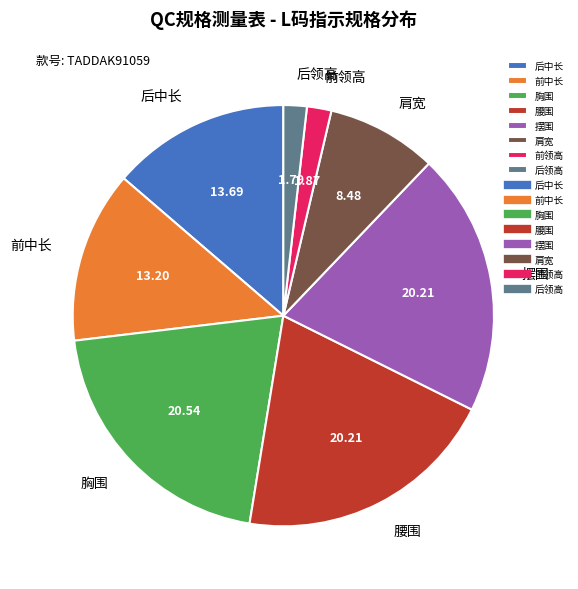

Is there any slice that represents more than half of the pie?

No